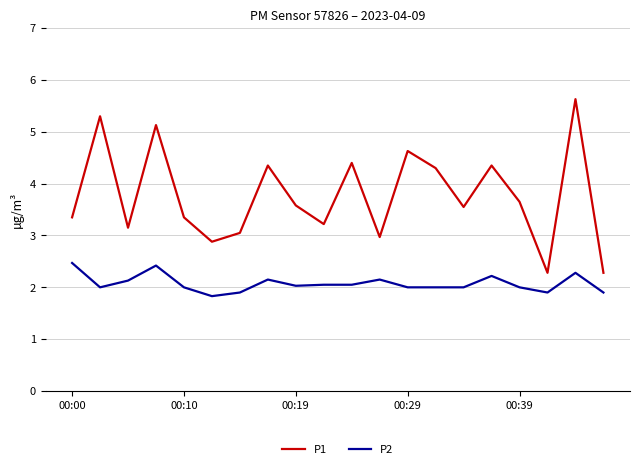

True or false: P1 and P2 intersect in this chart.

False